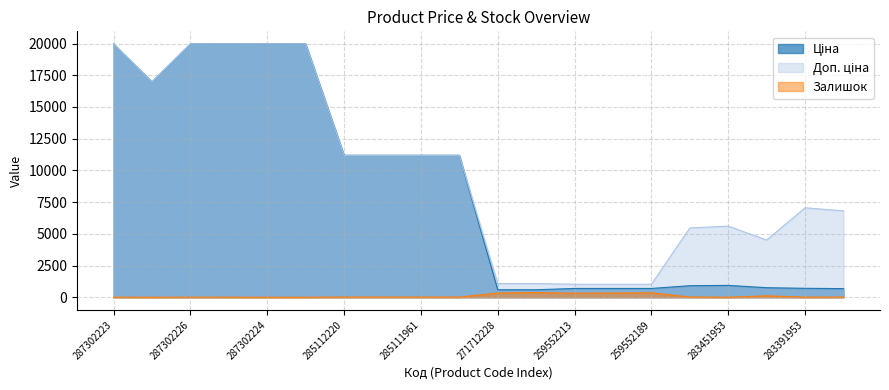

Where does the Ціна series first go above 11188?

287302223